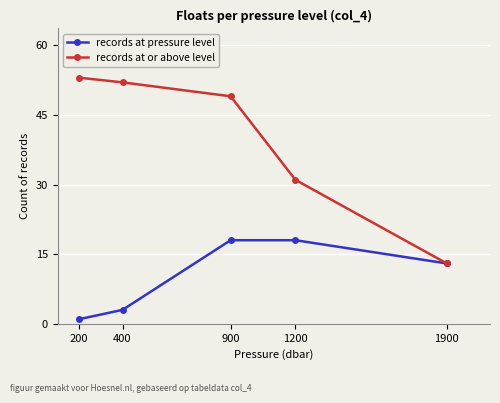

At how many categories does at least one series exceed 29?

4